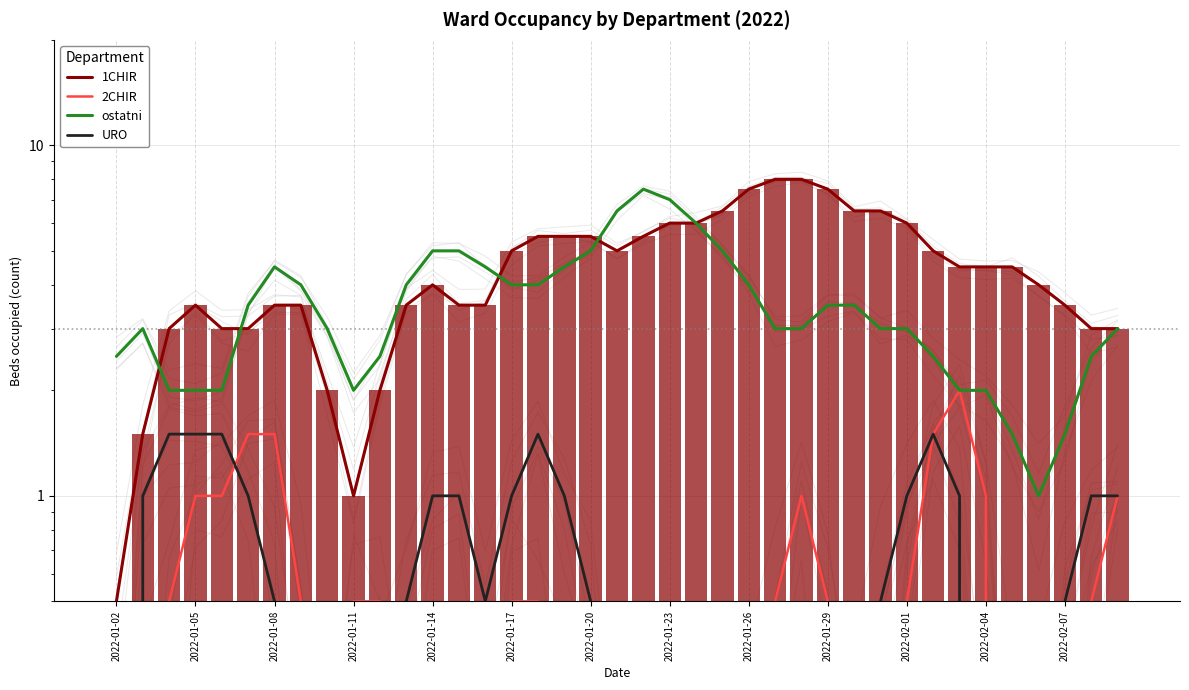

What is the difference between the maximum and minimum values in the 1CHIR series?

7.5